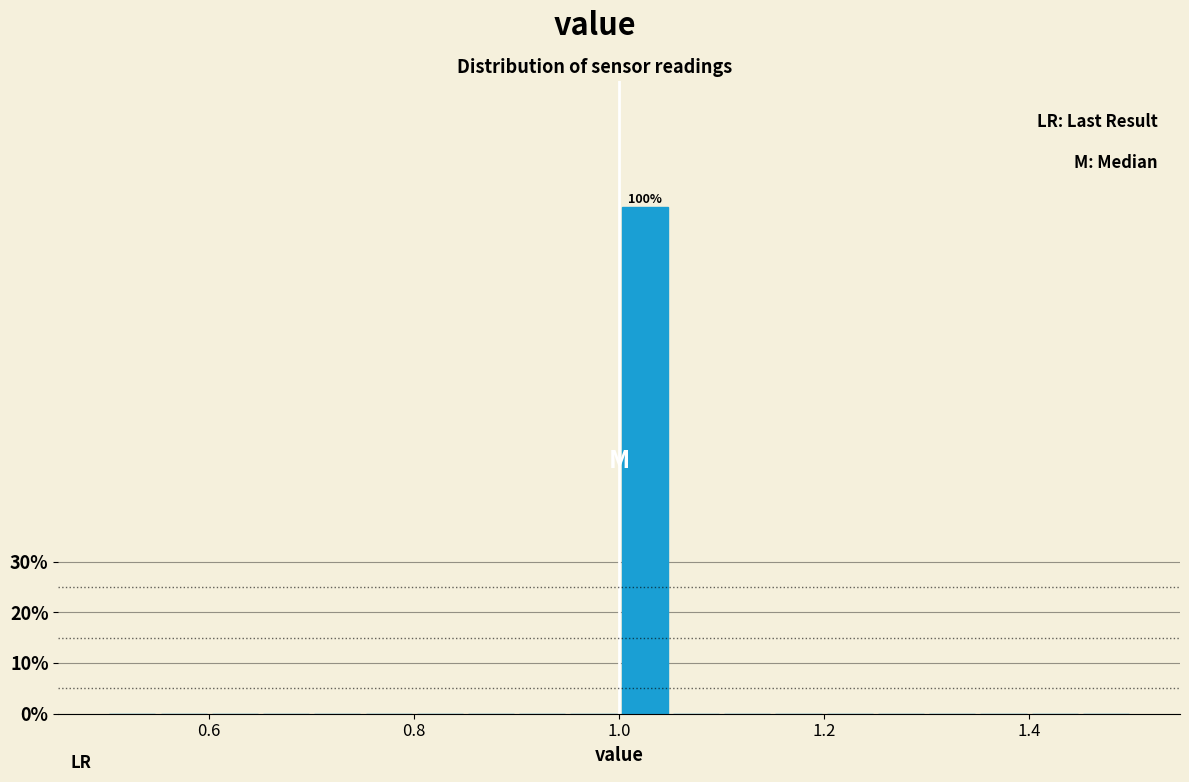

Around what value on the x-axis is the tallest bar? Give the approximate position of its centre, as read against the axis.

1.02